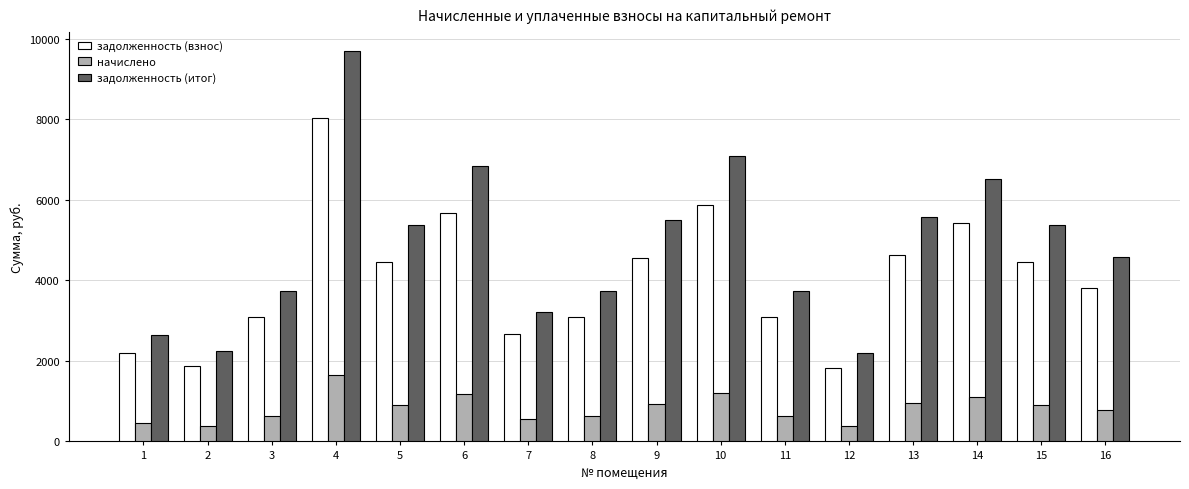

How many bars are there in each group?

3